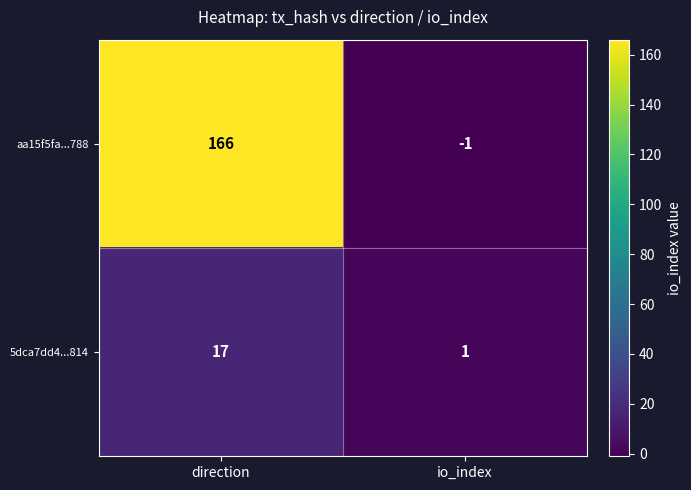

Rank the series by their maximum value, from lowest to highest.

5dca7dd4...814, aa15f5fa...788